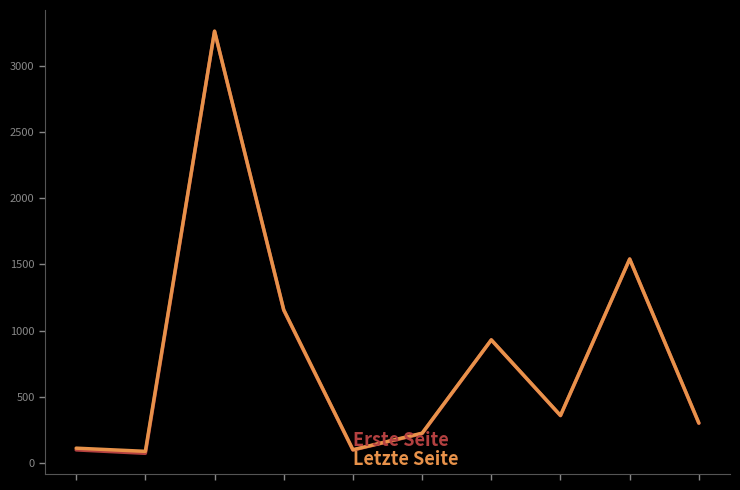

Does the chart have visible grid lines?

No